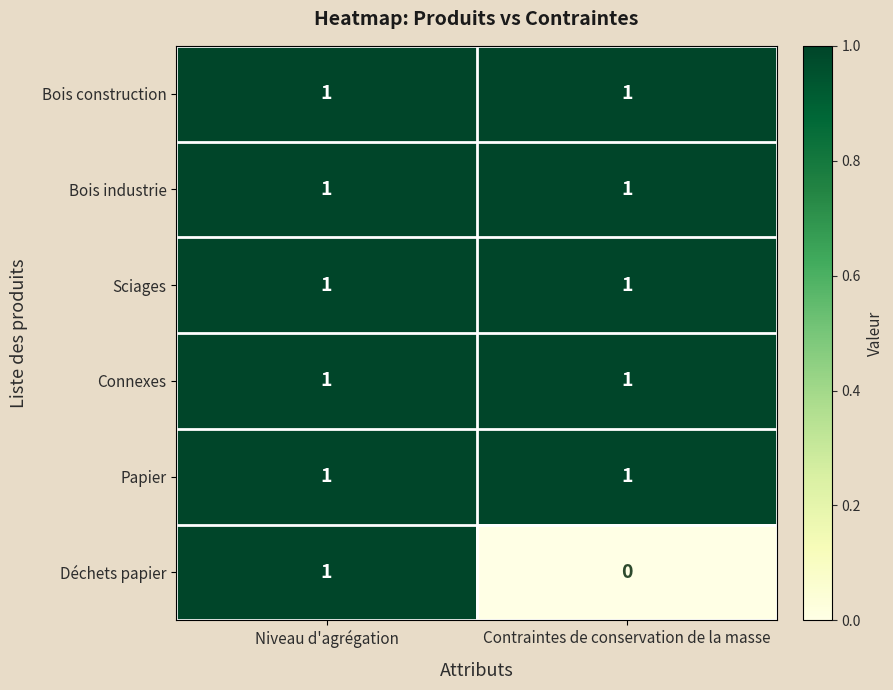

Is it true that Bois industrie equals 1 at Niveau d'agrégation?

True